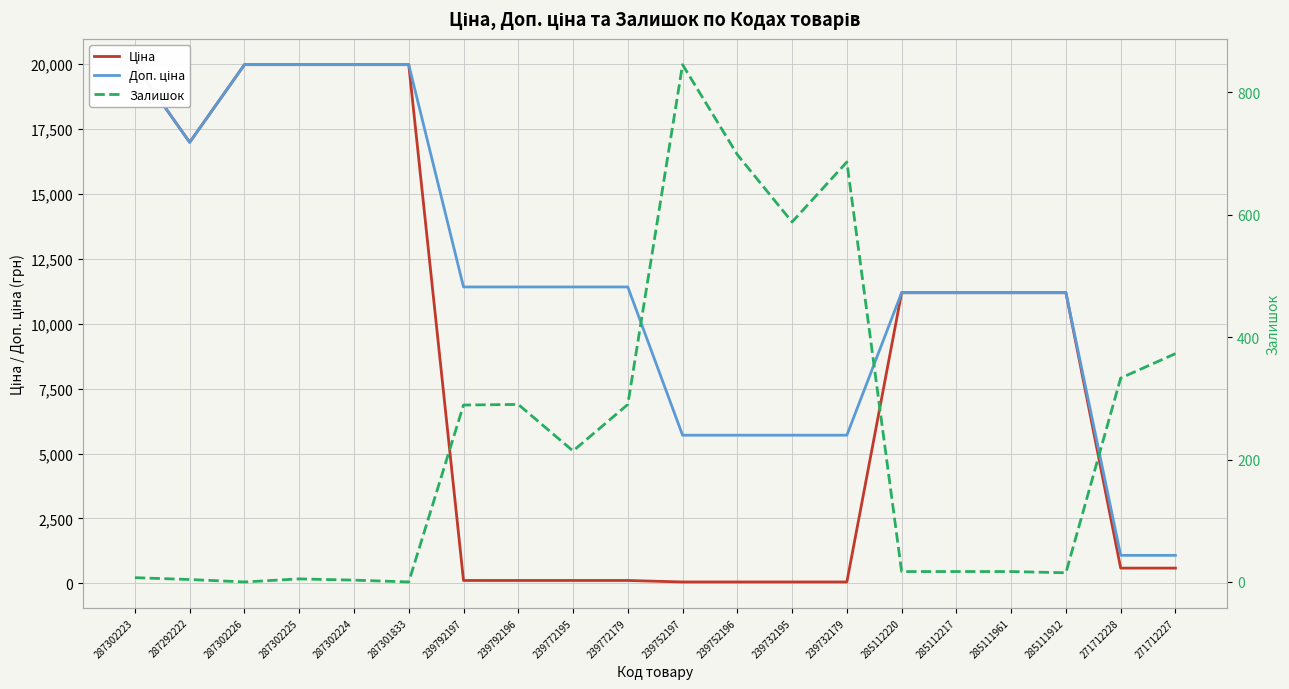

Rank the series by their maximum value, from highest to lowest.

Ціна, Доп. ціна, Залишок